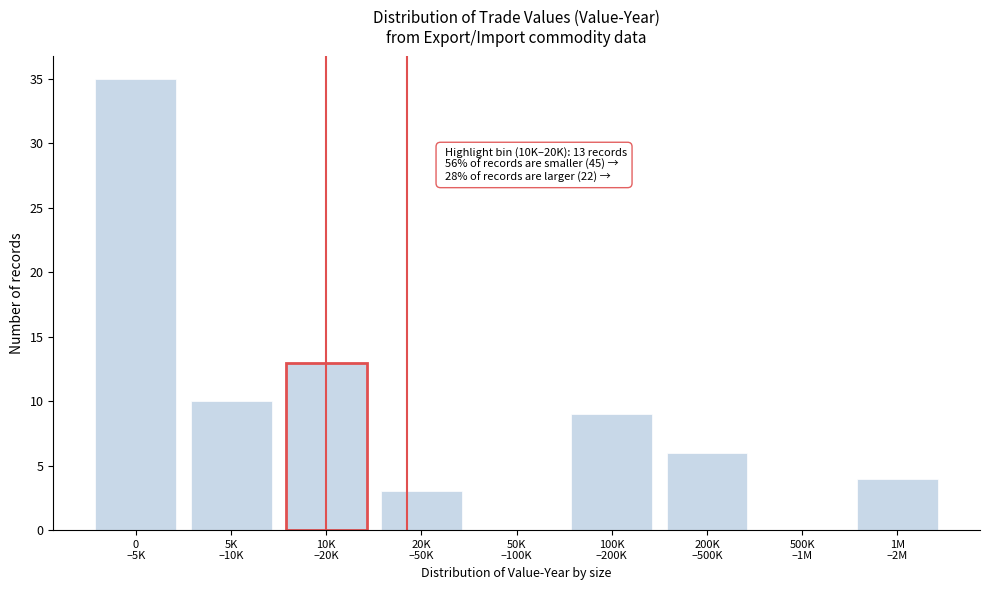

What is the greatest value displayed?

35